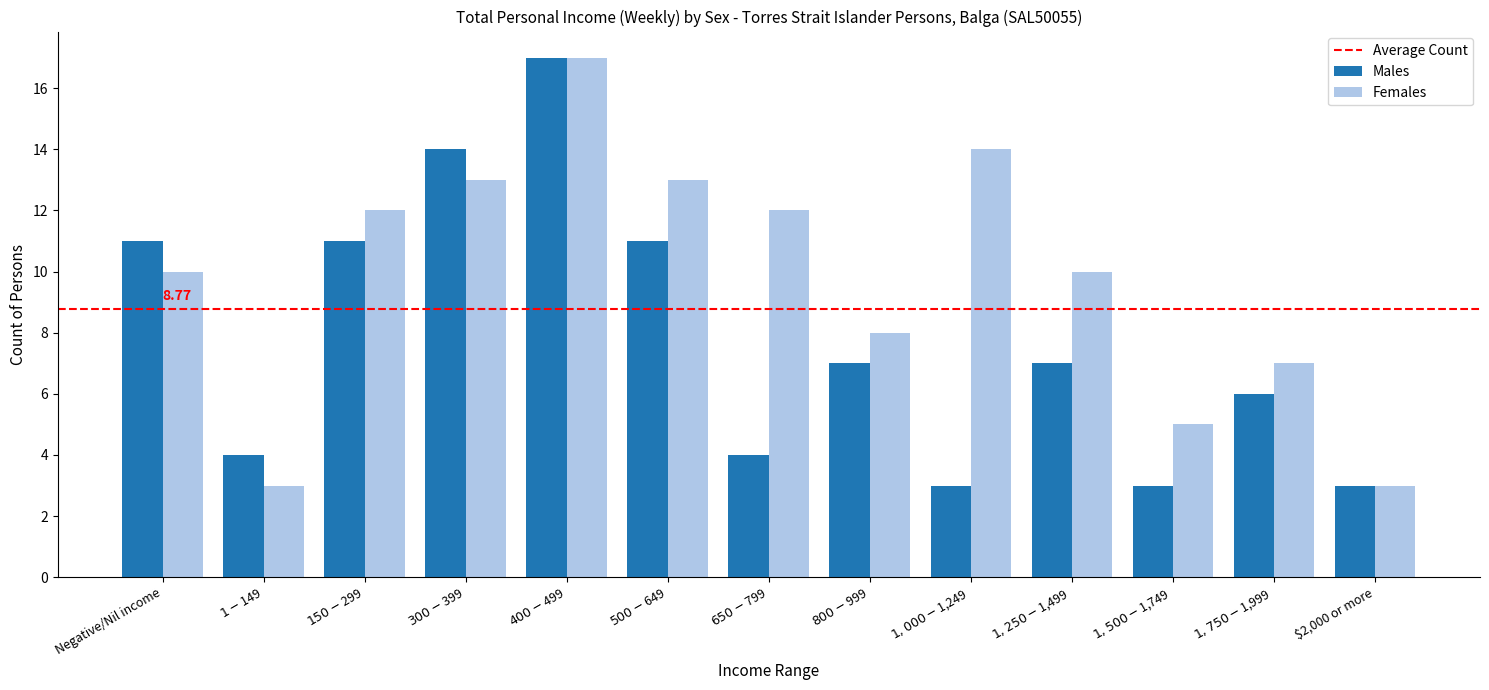

How many bars are there in total?

26